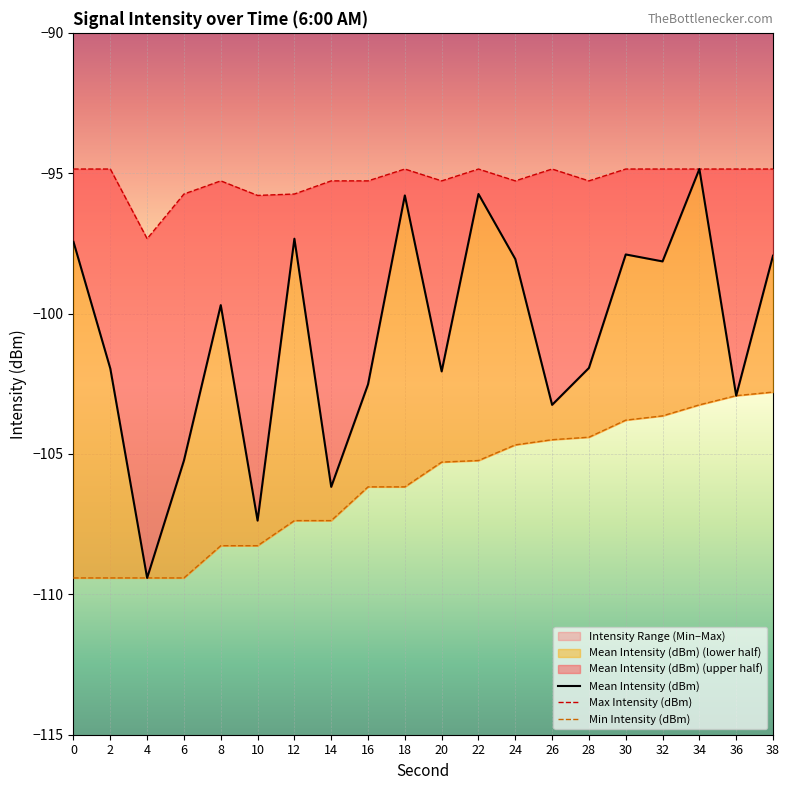

Which series has the largest total across all categories?

Max Intensity (dBm)